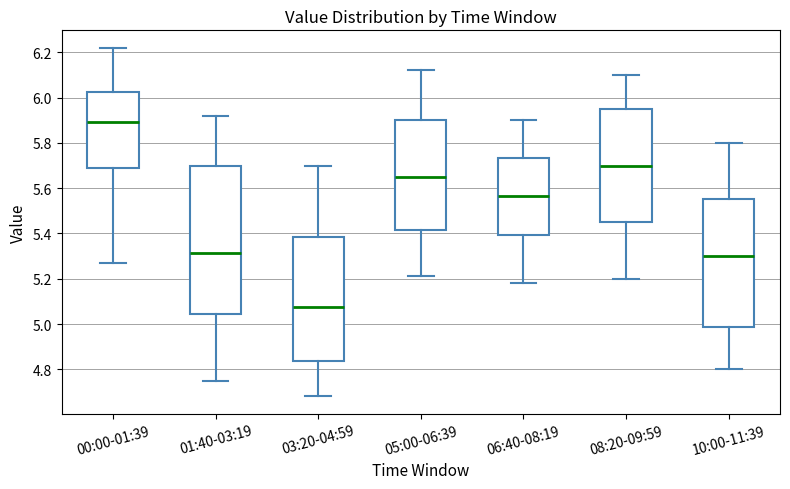

Reading left to right, read every box against the y-axis: the position of its median line, the range the box covers, and the ends of its whiskers. The values are not printed on the chart, so give them approximately, as read against the axis.

00:00-01:39: median 5.90, box 5.70 to 6.02, whiskers 5.28 to 6.22
01:40-03:19: median 5.32, box 5.04 to 5.70, whiskers 4.76 to 5.92
03:20-04:59: median 5.08, box 4.84 to 5.38, whiskers 4.68 to 5.70
05:00-06:39: median 5.66, box 5.42 to 5.90, whiskers 5.22 to 6.12
06:40-08:19: median 5.56, box 5.40 to 5.74, whiskers 5.18 to 5.90
08:20-09:59: median 5.70, box 5.46 to 5.96, whiskers 5.20 to 6.10
10:00-11:39: median 5.30, box 4.98 to 5.56, whiskers 4.80 to 5.80